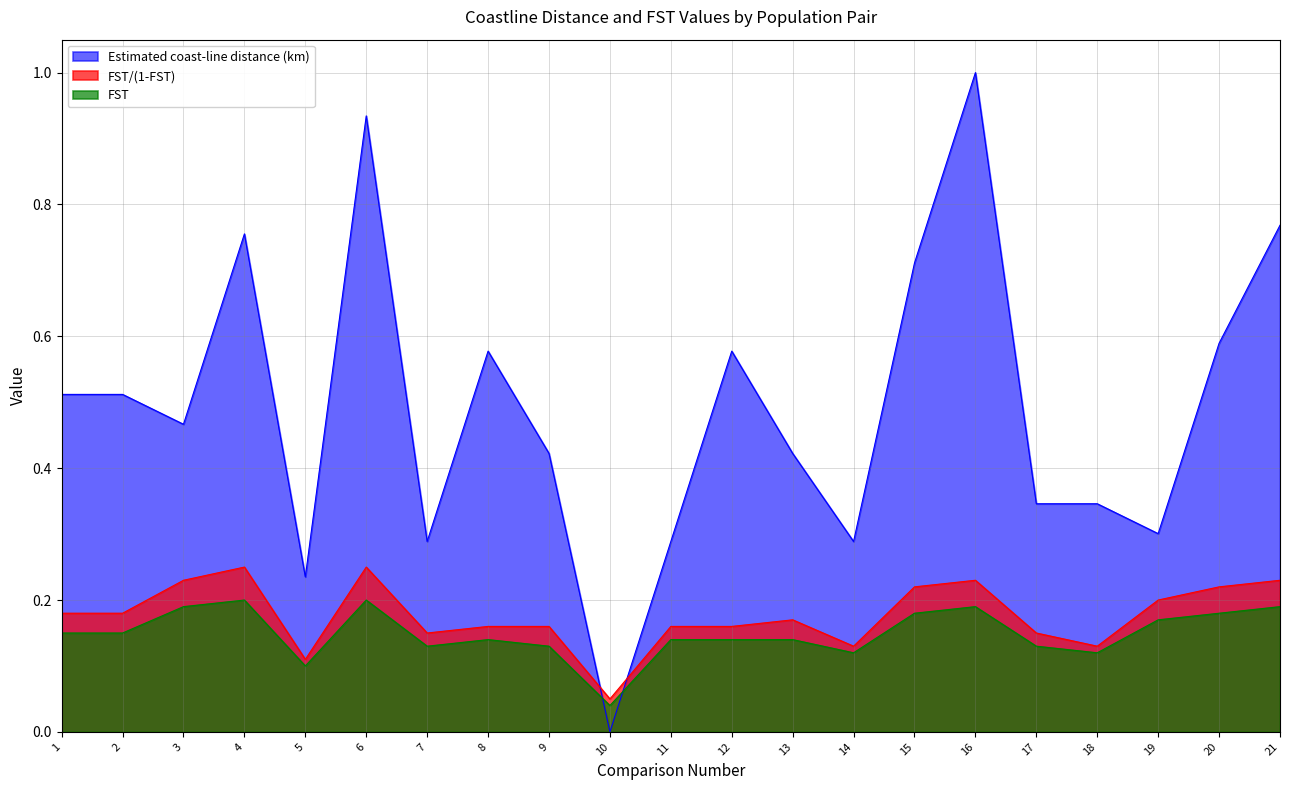

What are all the series names shown in the legend?

Estimated coast-line distance (km), FST/(1-FST), FST